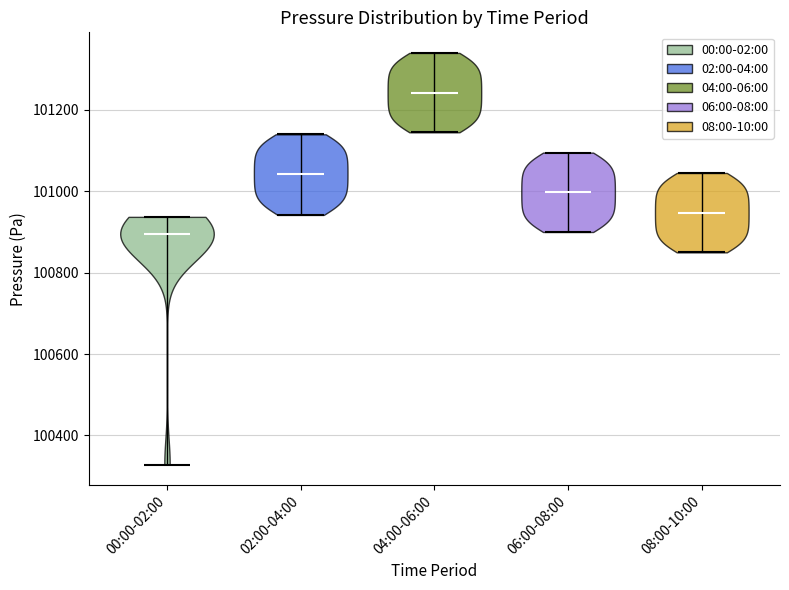

Where does the median line of the violin for 04:00-06:00 sit on the y-axis? The values are not printed on the chart, so give them approximately, as read against the axis.

101240